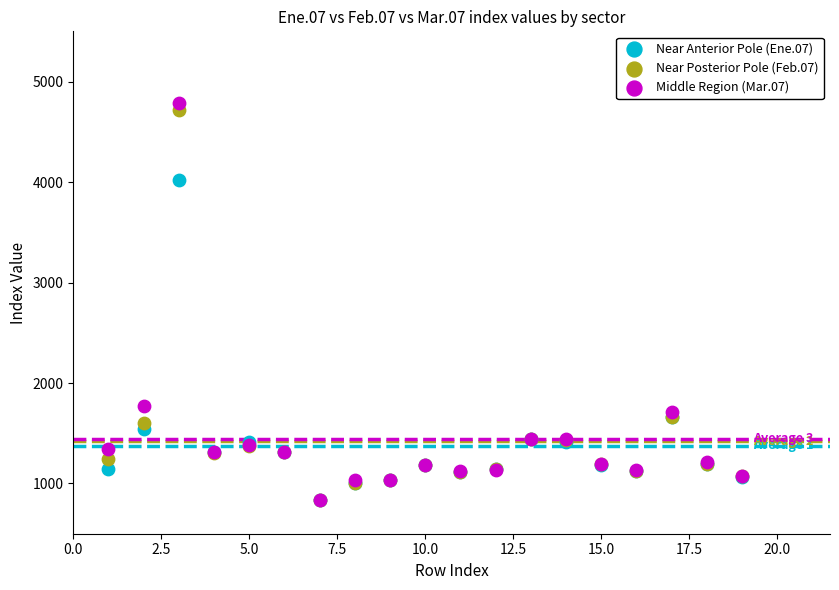

Which series contains the highest Y value?

Middle Region (Mar.07)